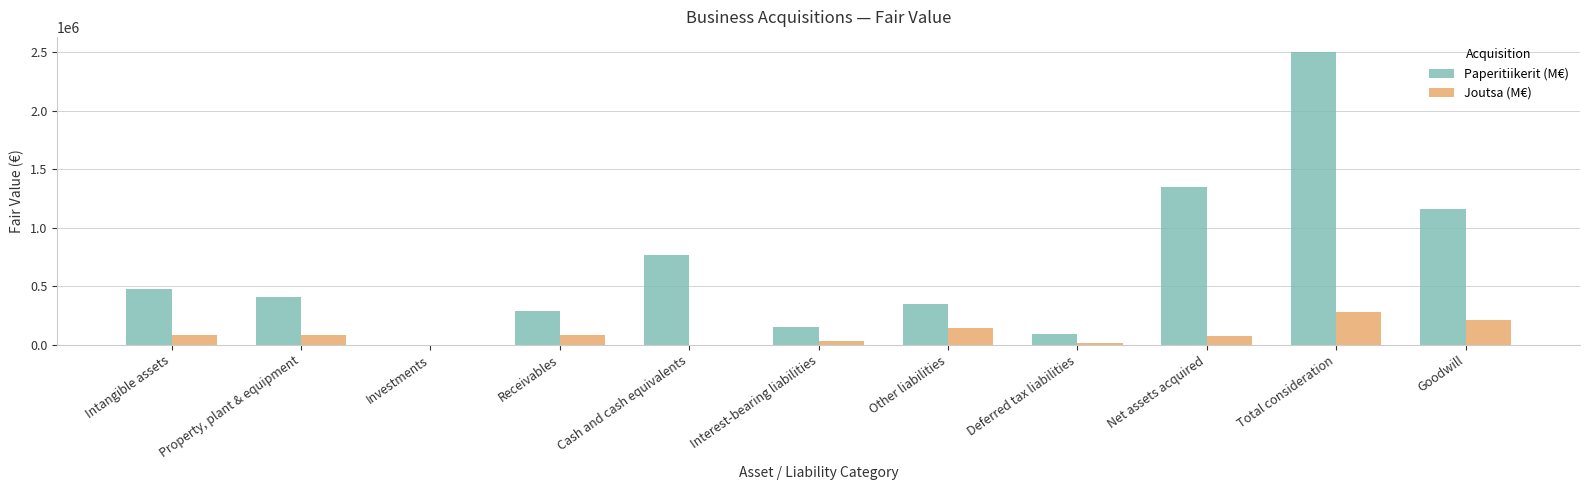

Which series has the largest total across all categories?

Paperitiikerit (M€)